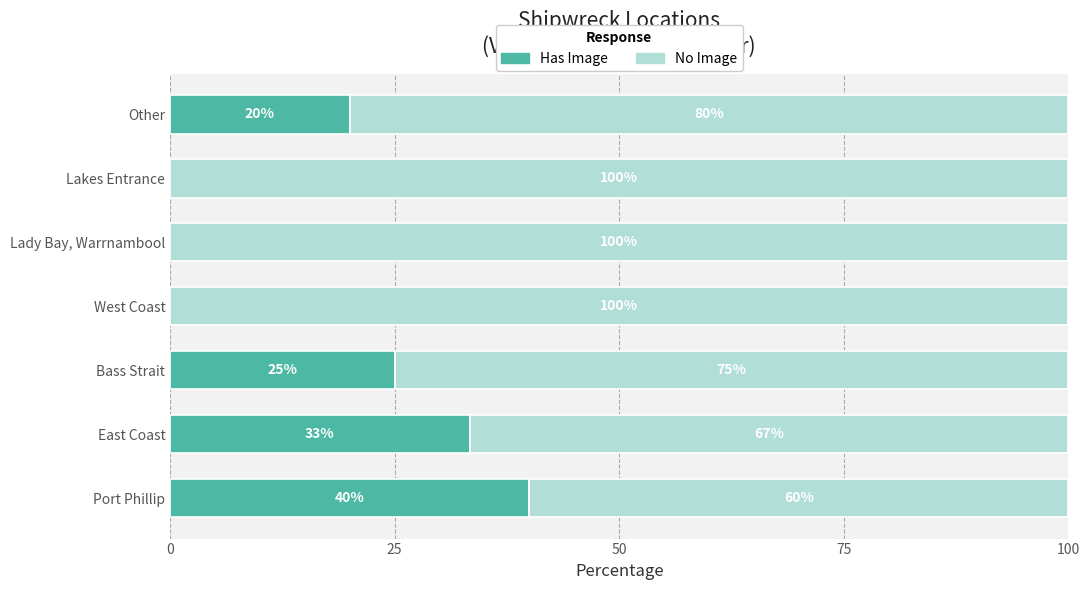

The Has Image series shows 0.0 at West Coast. True or false?

True